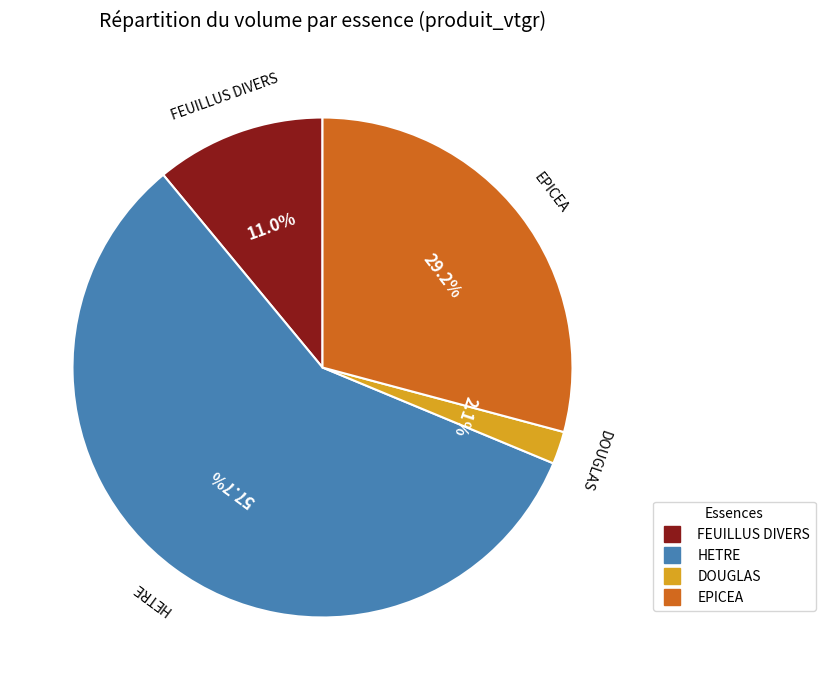

To the nearest percent, what percentage of the pie is HETRE?

58%